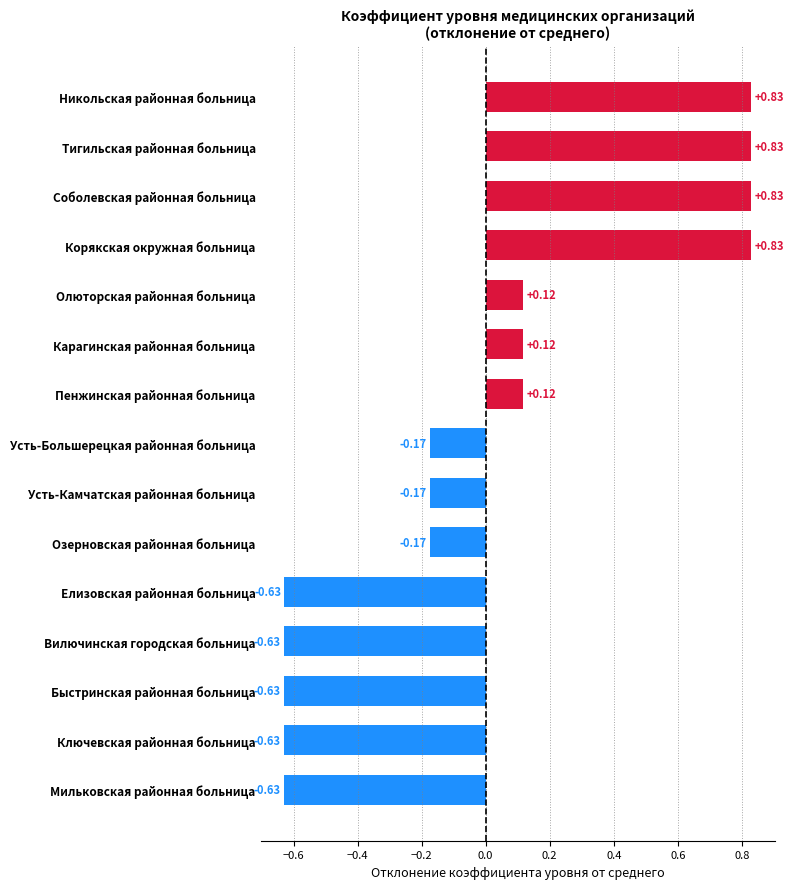

What is the change in value from Пенжинская районная больница to Корякская окружная больница?

+0.7